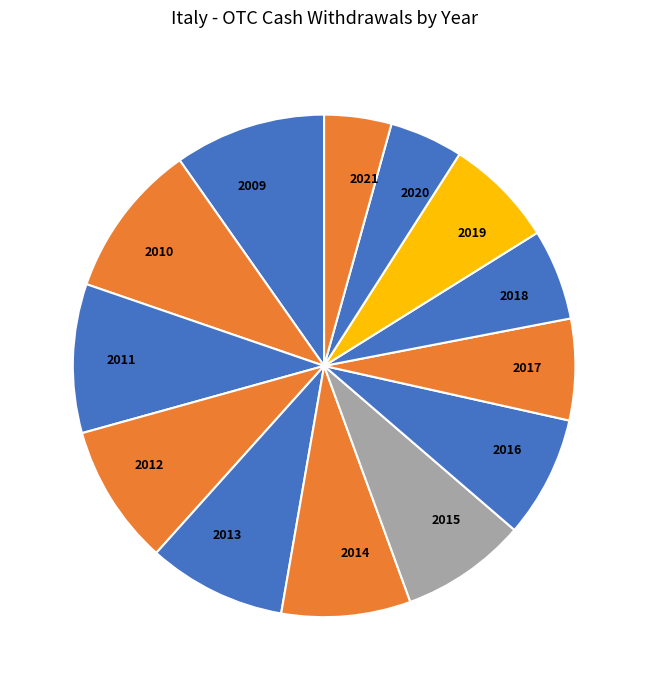

Combined, do 2018 and 2012 account for over 50%?

No